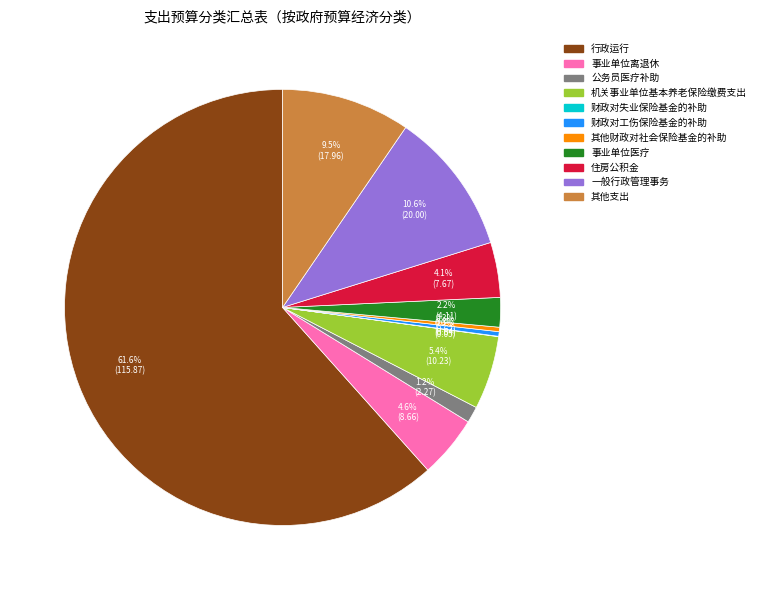

Which slice is the largest?

行政运行